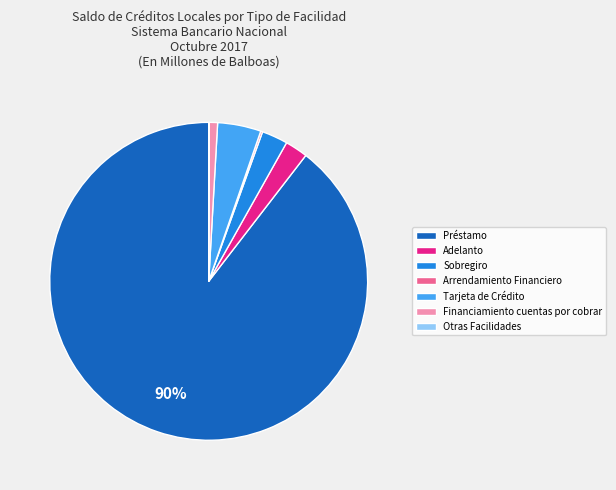

Is the sum of Adelanto and Tarjeta de Crédito greater than half?

No